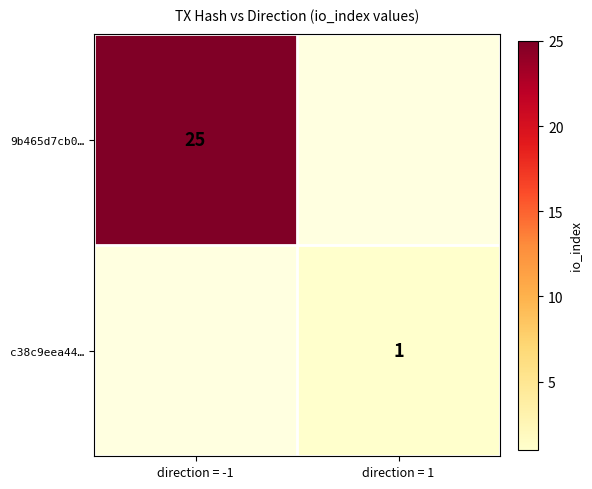

Is the value of 9b465d7cb0… at direction = -1 greater than the value of c38c9eea44… at direction = 1?

Yes